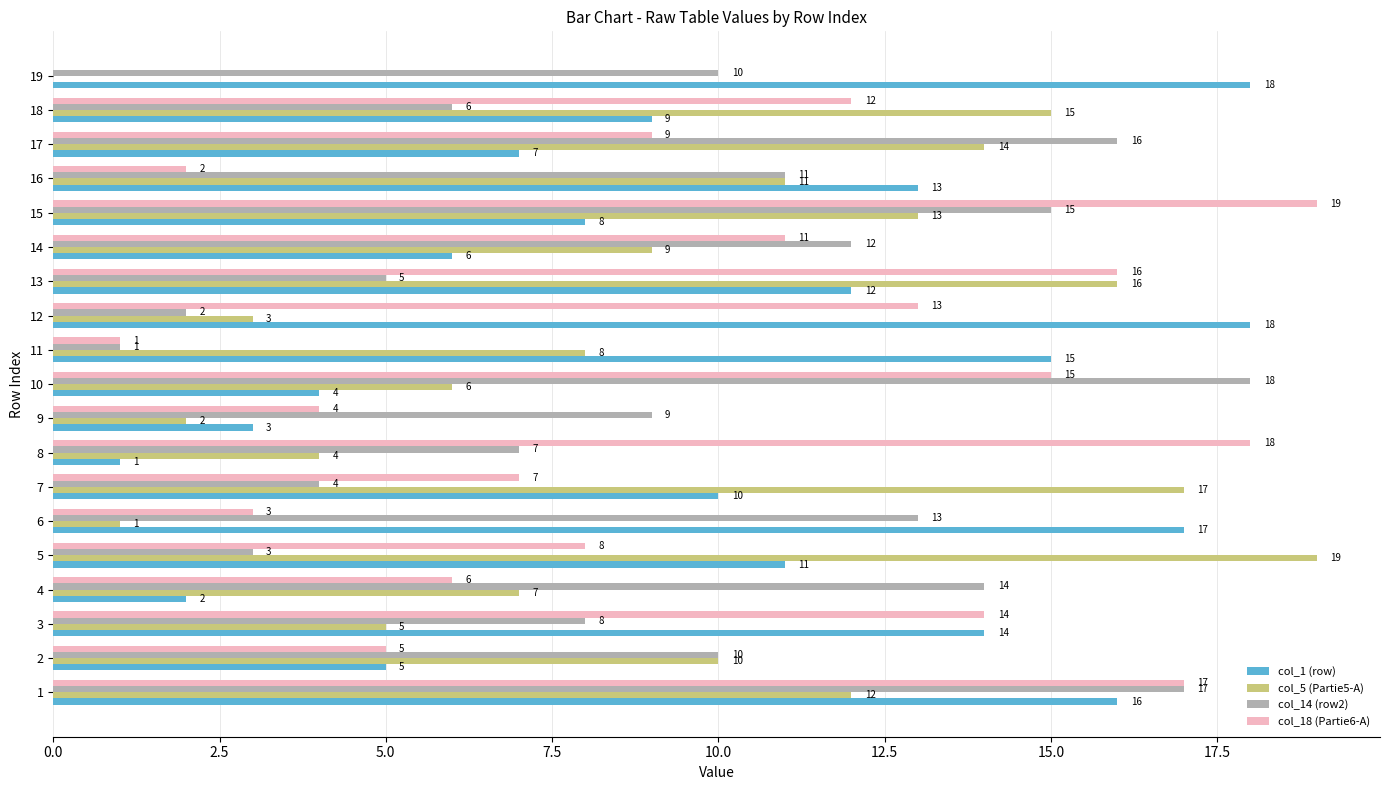

Count the number of categories in the chart.

19